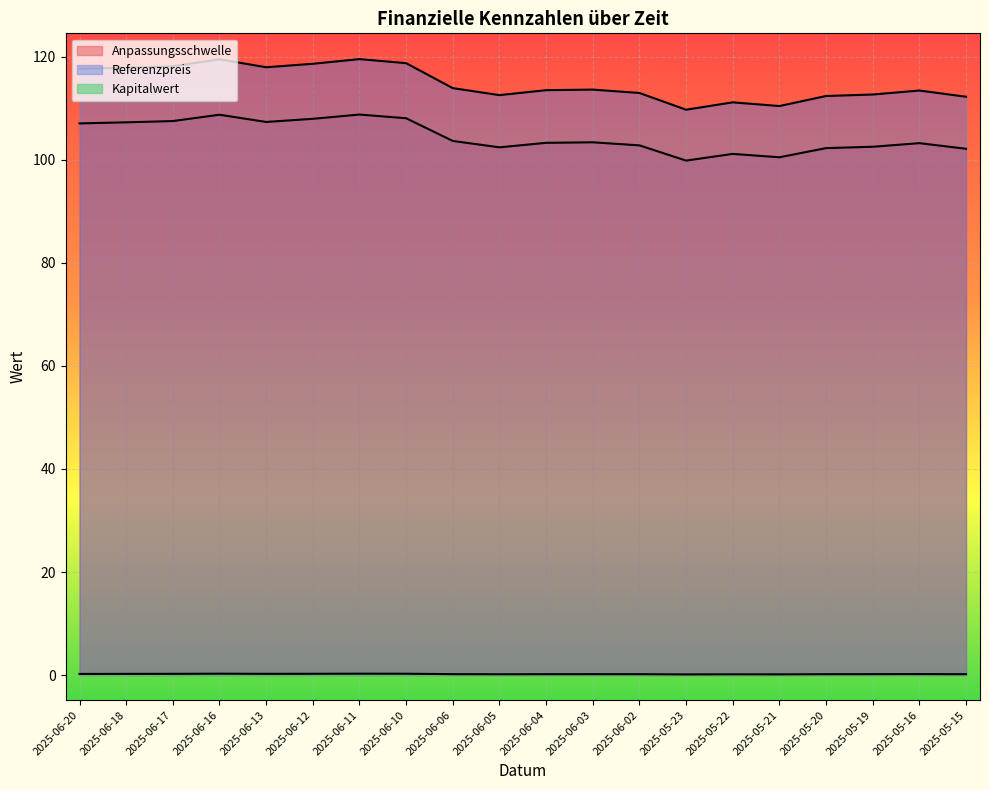

True or false: Referenzpreis and Kapitalwert cross at least once.

False